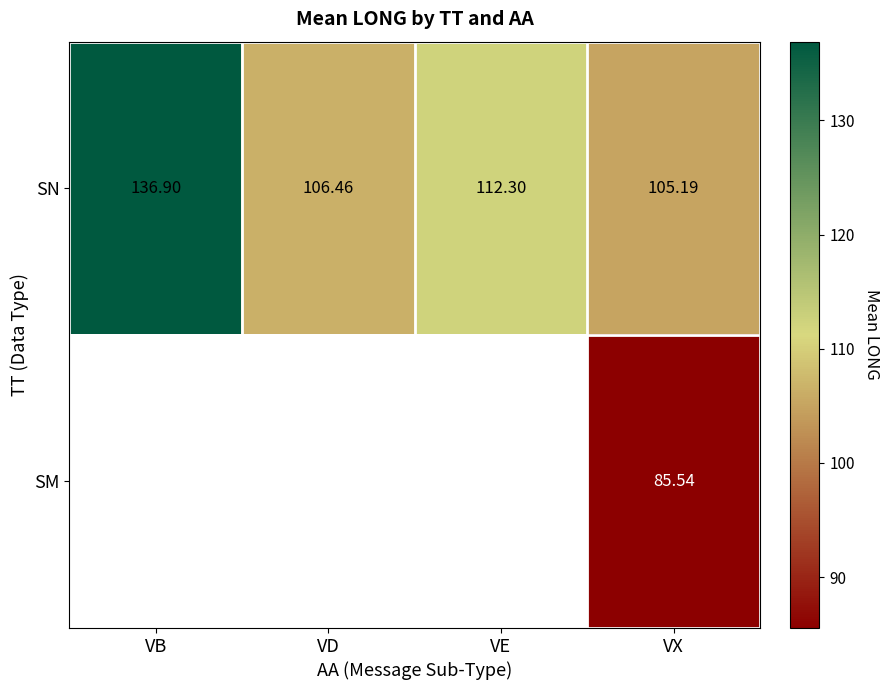

Between VB and VE, which is larger?

VB